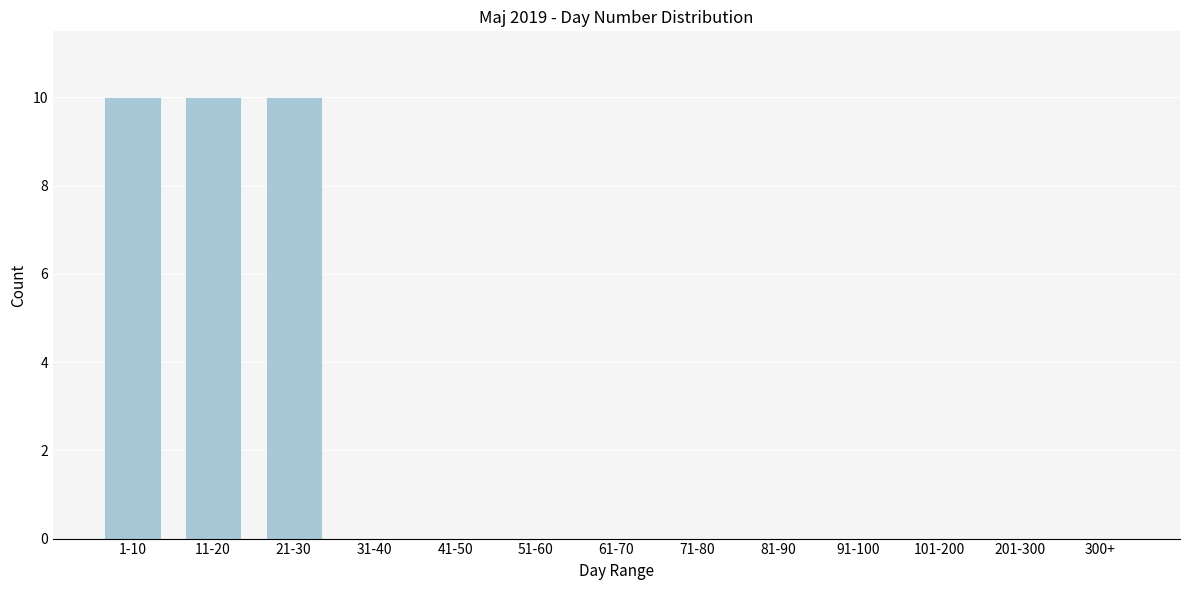

Reading left to right, what are all the values shown in this chart?

1-10=10	11-20=10	21-30=10	31-40=0	41-50=0	51-60=0	61-70=0	71-80=0	81-90=0	91-100=0	101-200=0	201-300=0	300+=0